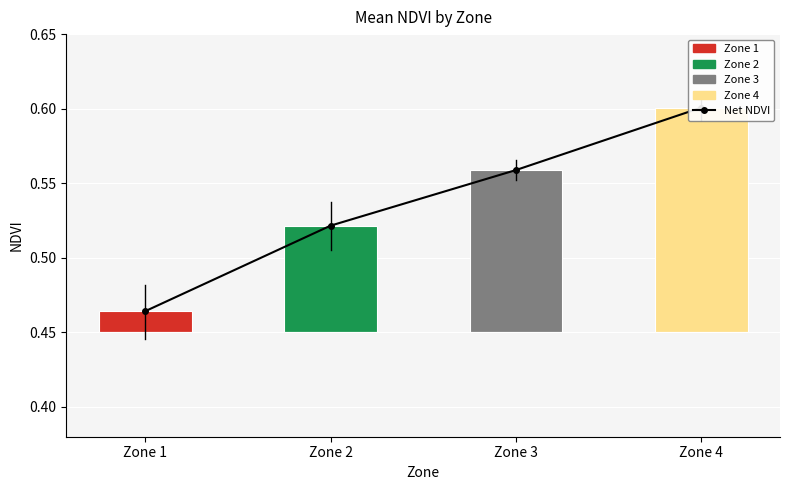

What is the difference between the maximum and minimum values in the Net Mean NDVI series?

0.1